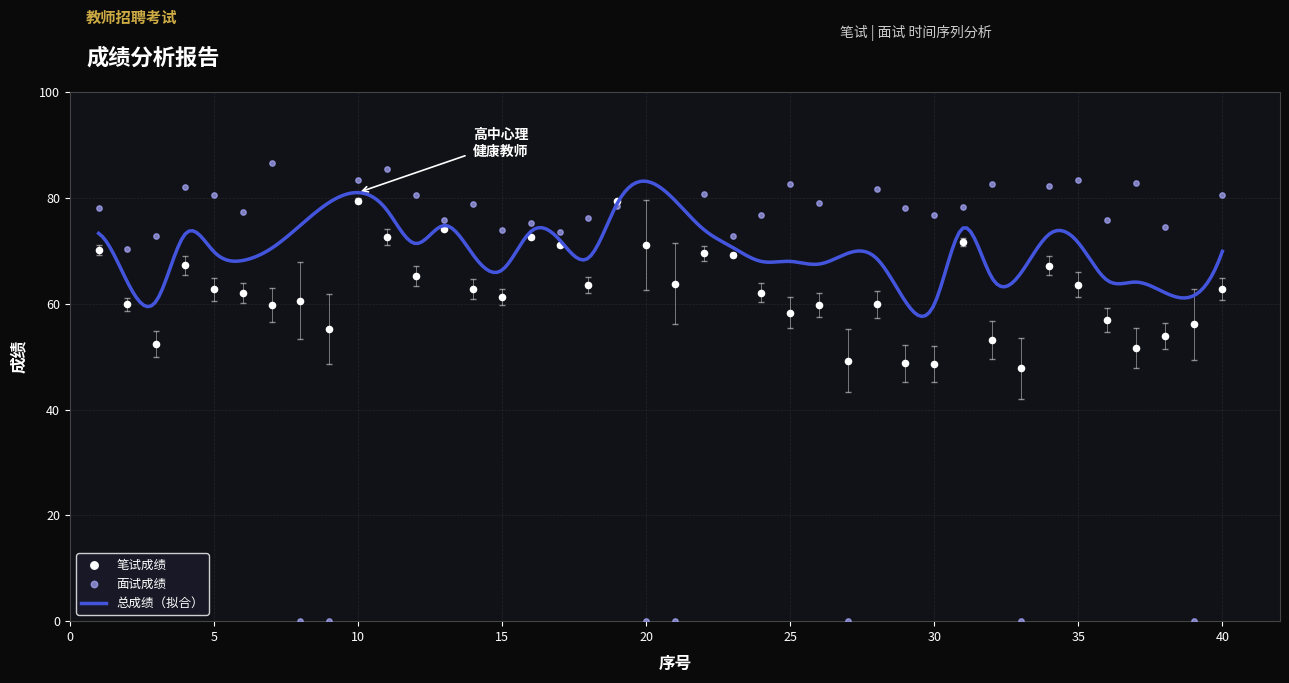

Which series contains the highest Y value?

面试成绩